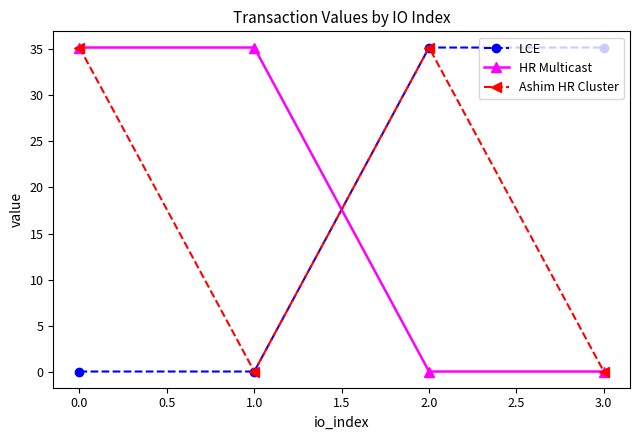

What is the label of the 2nd point from the right?

2.0